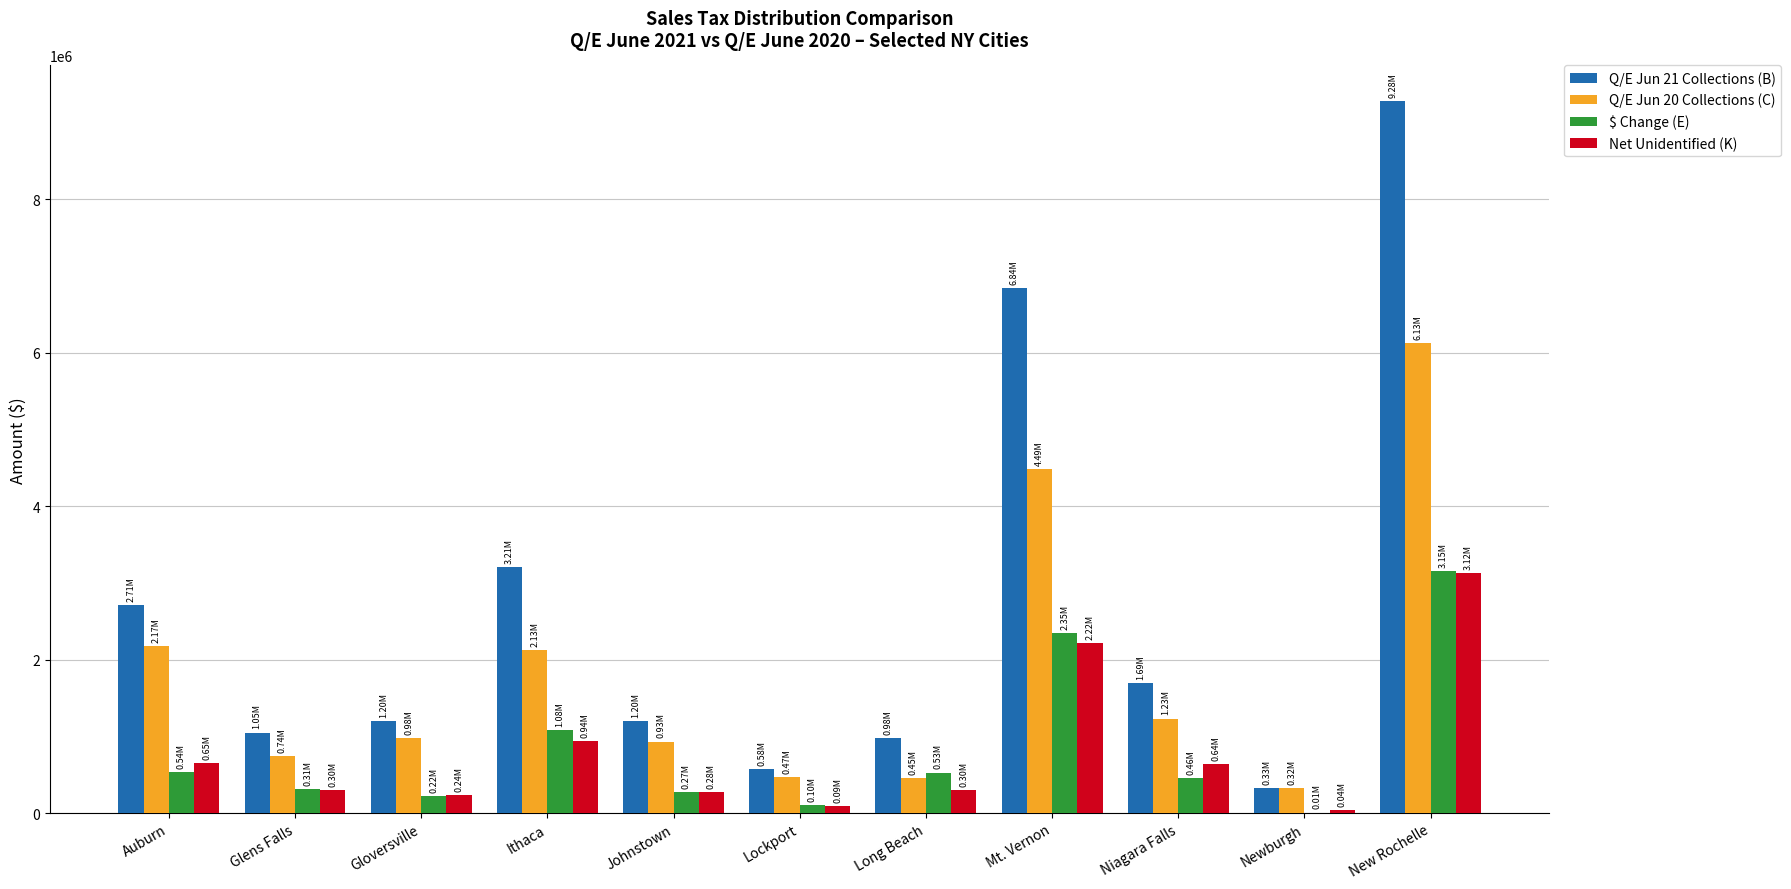

What is the sum of the Q/E Jun 20 Collections (C) values at New Rochelle and Gloversville?

7106053.5